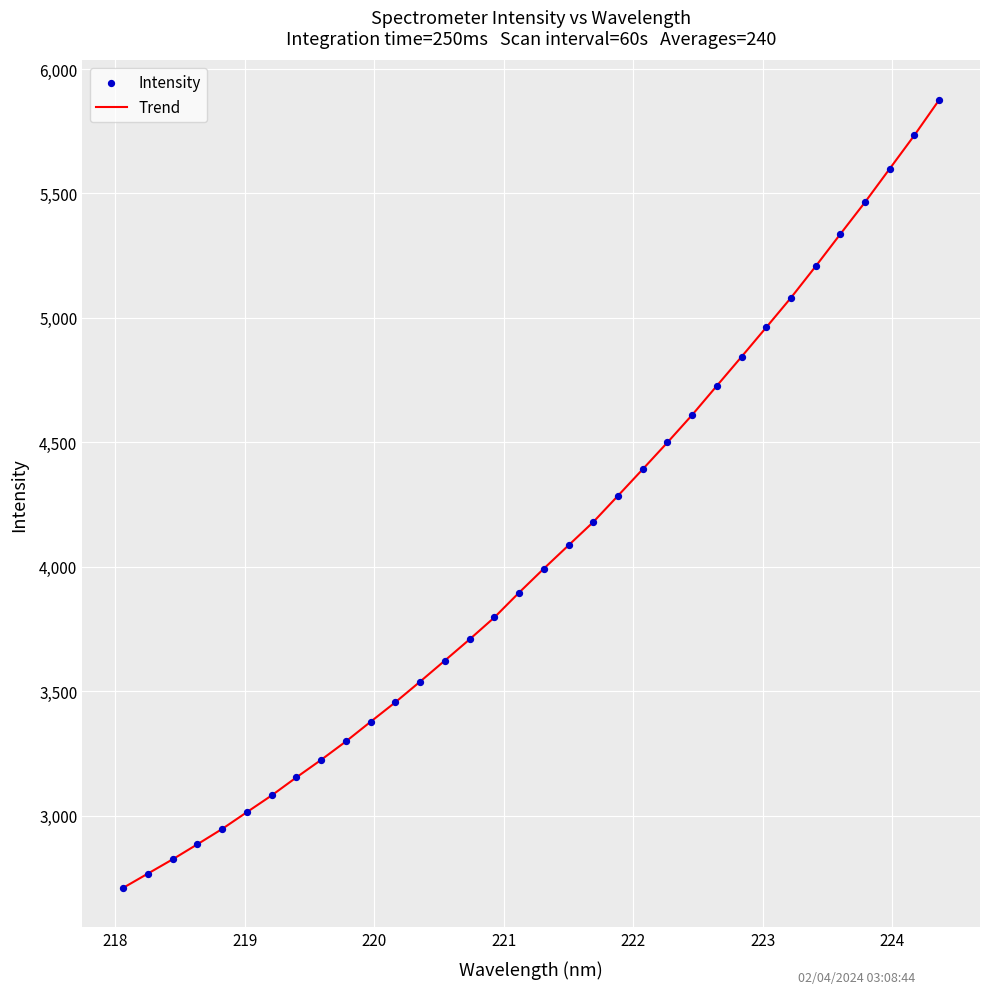

What is the difference between the maximum and minimum values?

3165.1